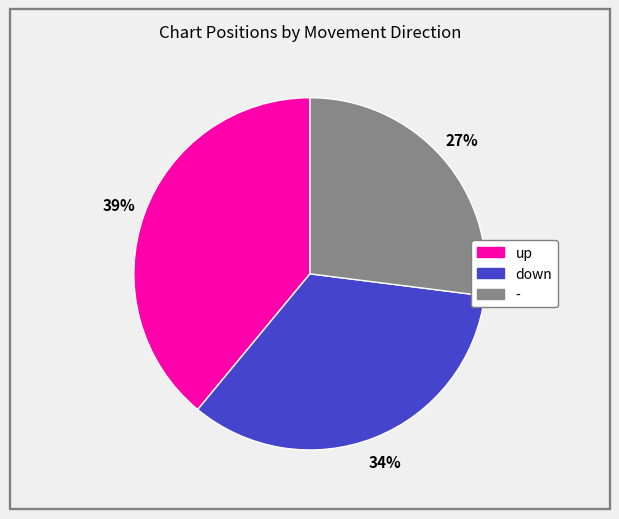

What is the ratio of the value at up to the value at -?

1.4